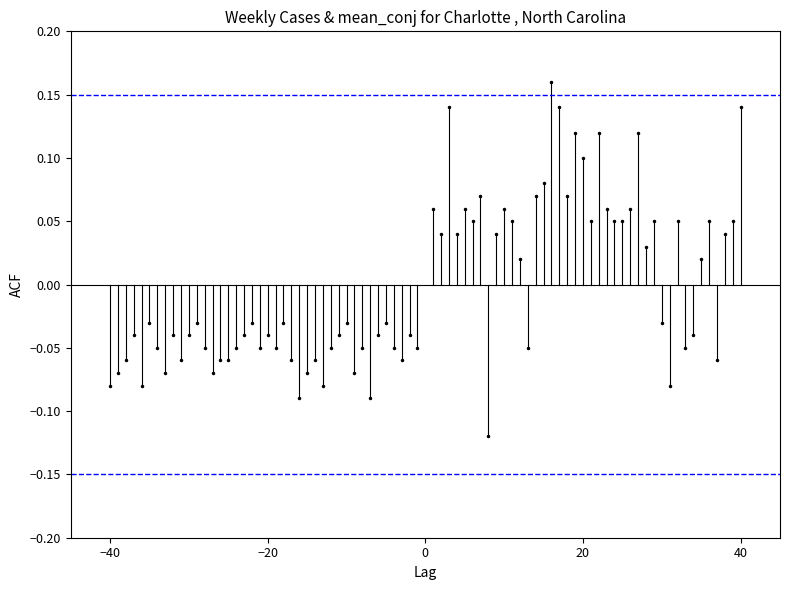

Rank the series at −40 from lowest to highest value.

ACF, ±0.15